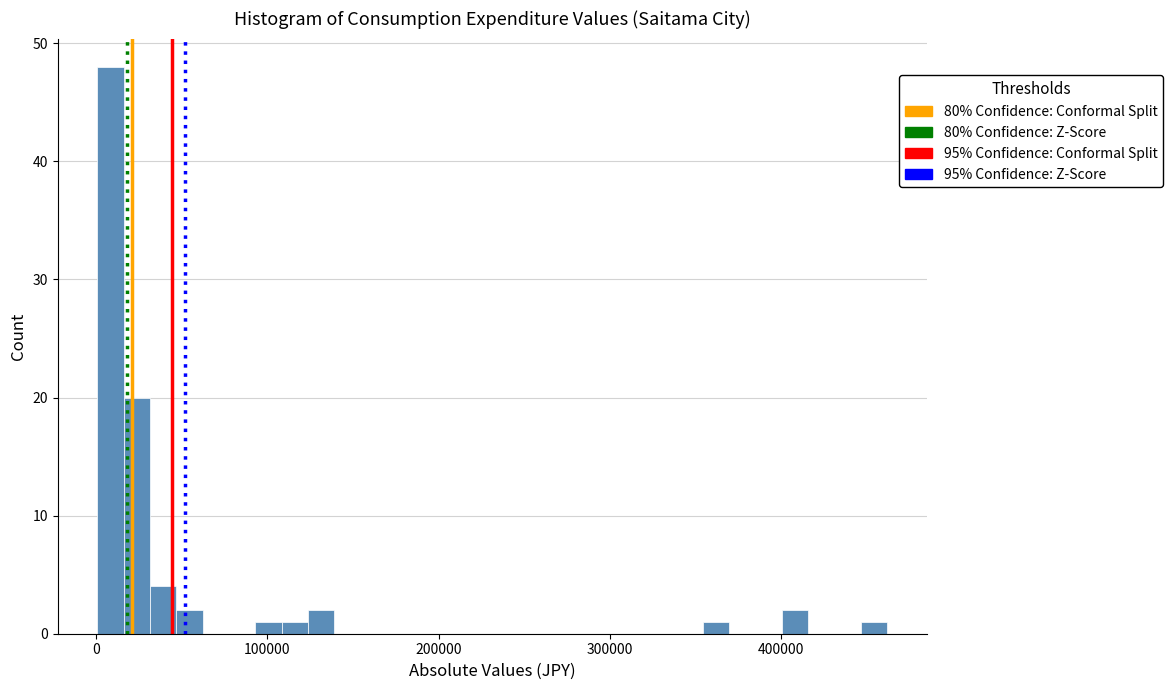

Read against the x-axis, roughly where is the centre of the tallest bar?

10000